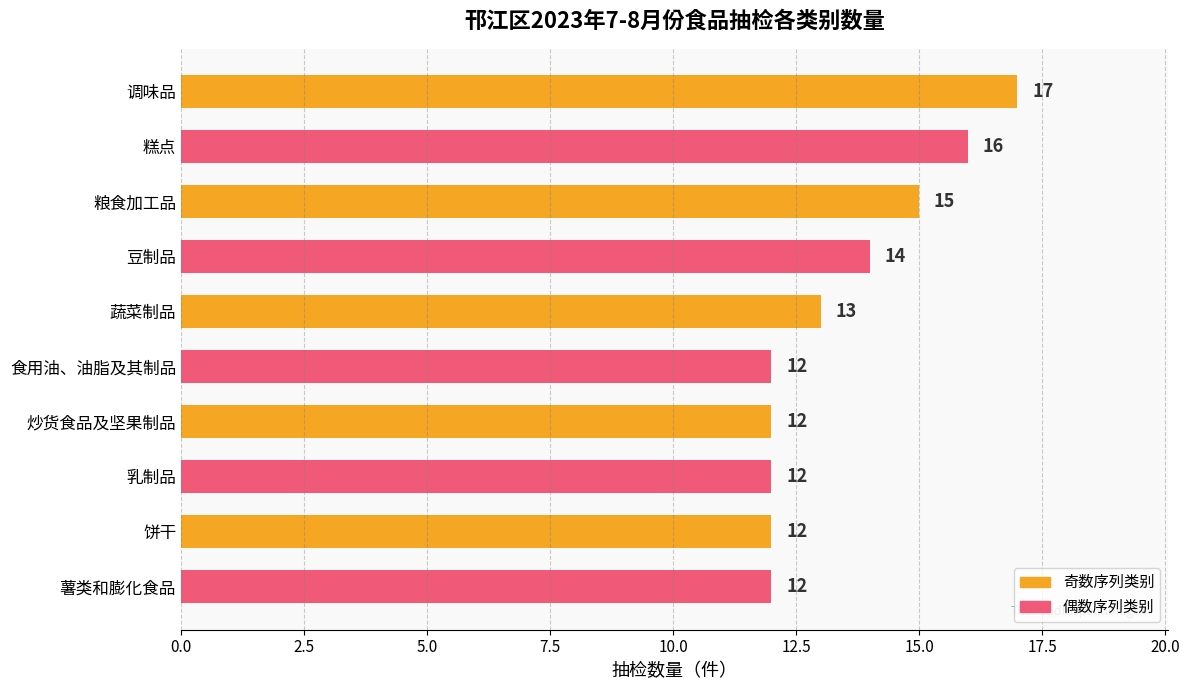

Is it true that the value at 薯类和膨化食品 is 19?

False